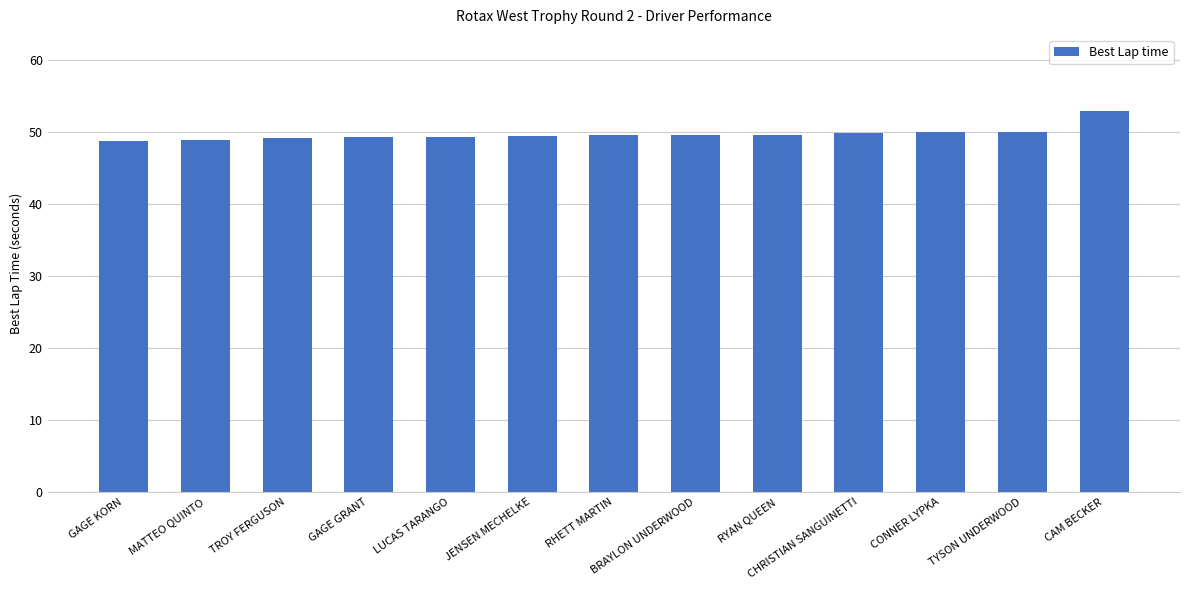

How many categories are shown in the chart?

13